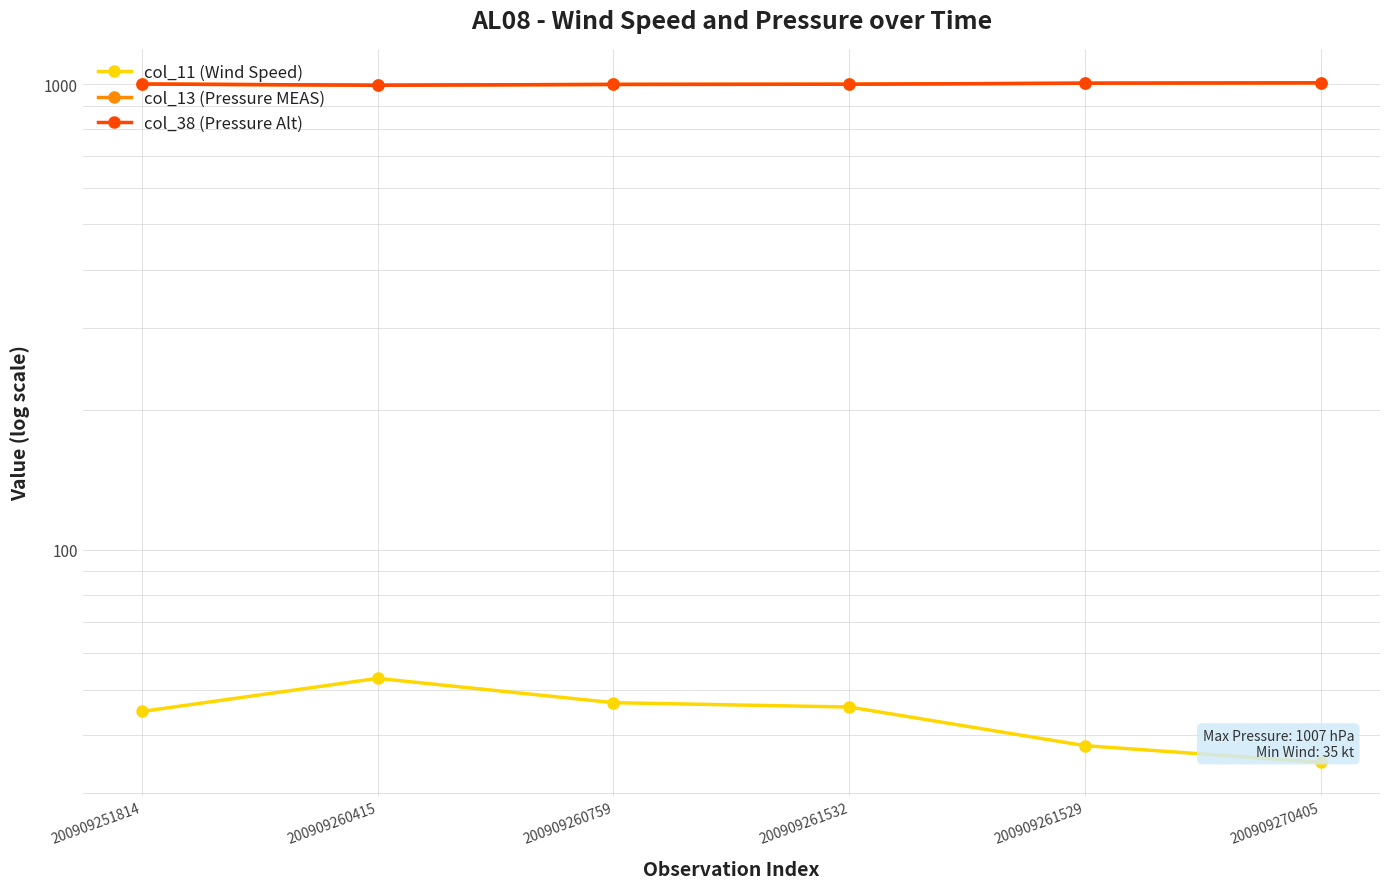

What is the difference between the maximum and minimum values in the col_38 (Pressure Alt) series?

12